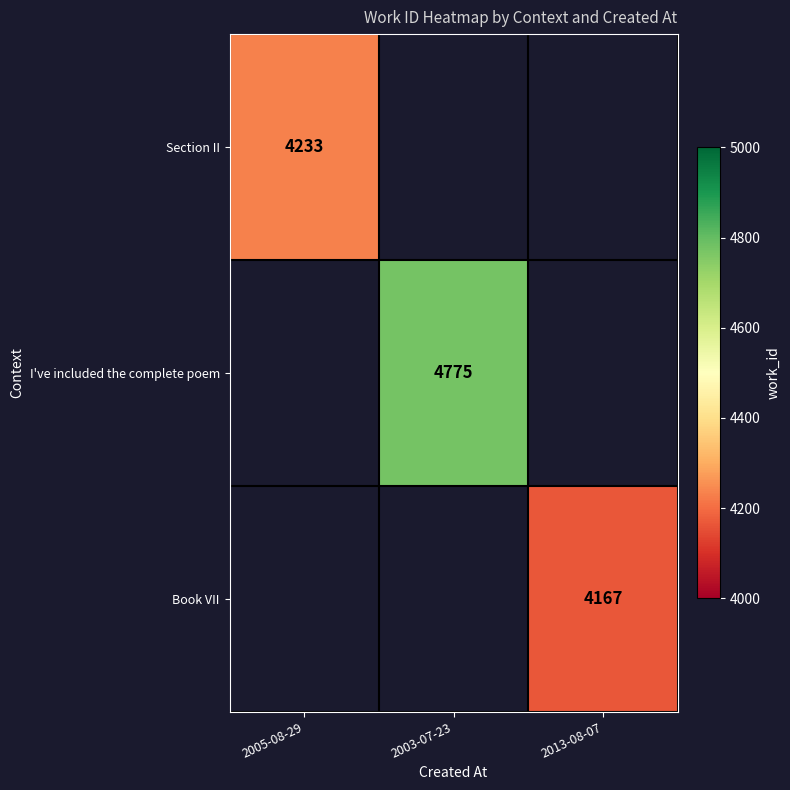

True or false: Section II has a value of 4233 at 2005-08-29.

True